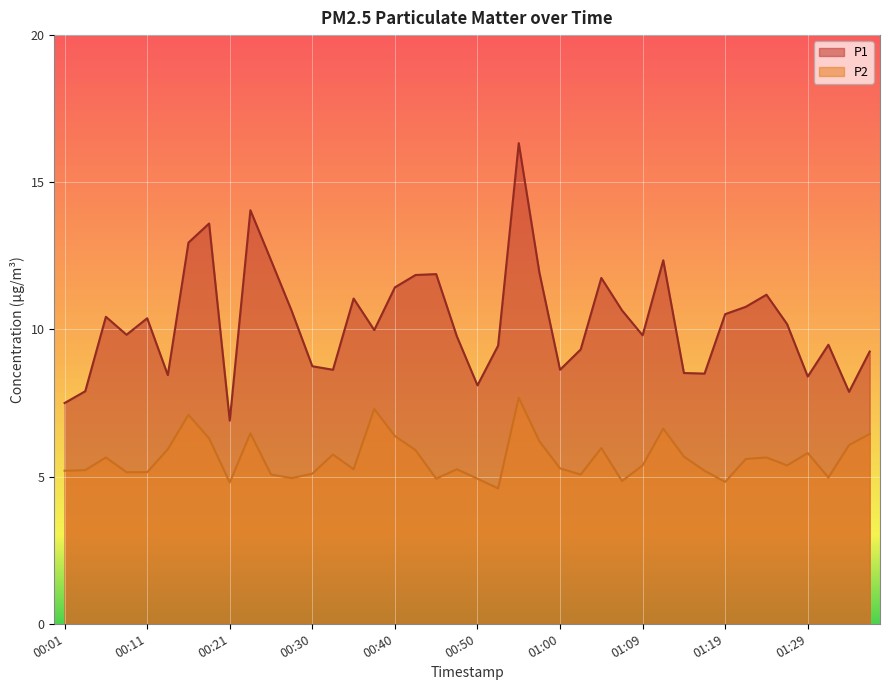

The value of P2 at 00:28 is 2.7. True or false?

False